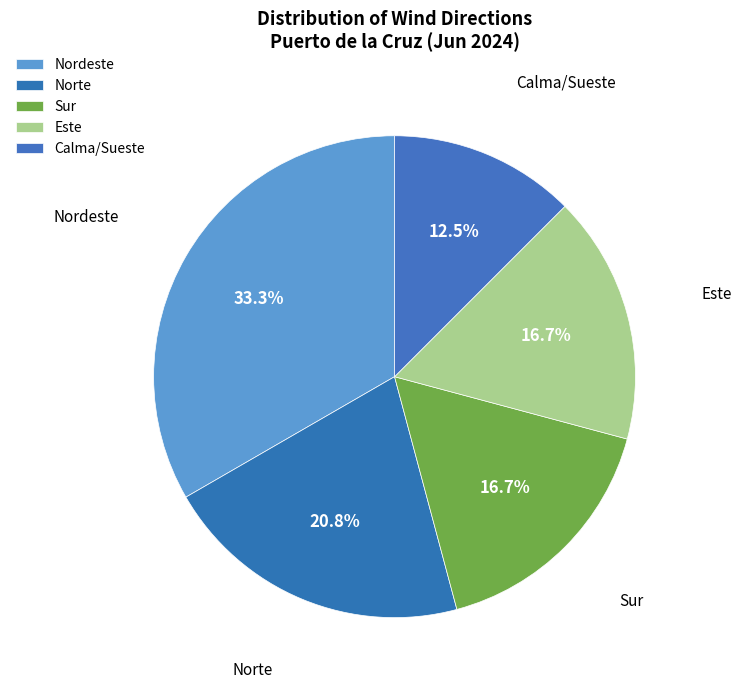

Is it true that Este is 29% of the pie?

False